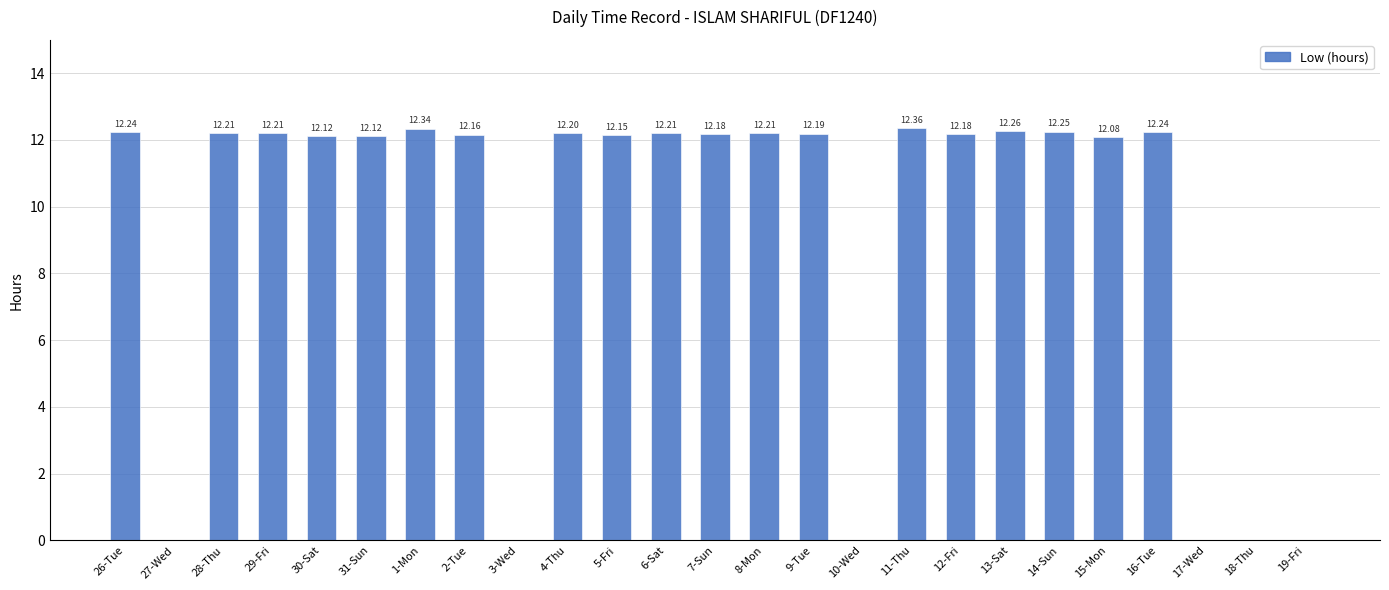

What is the change in value from 4-Thu to 17-Wed?

-12.2